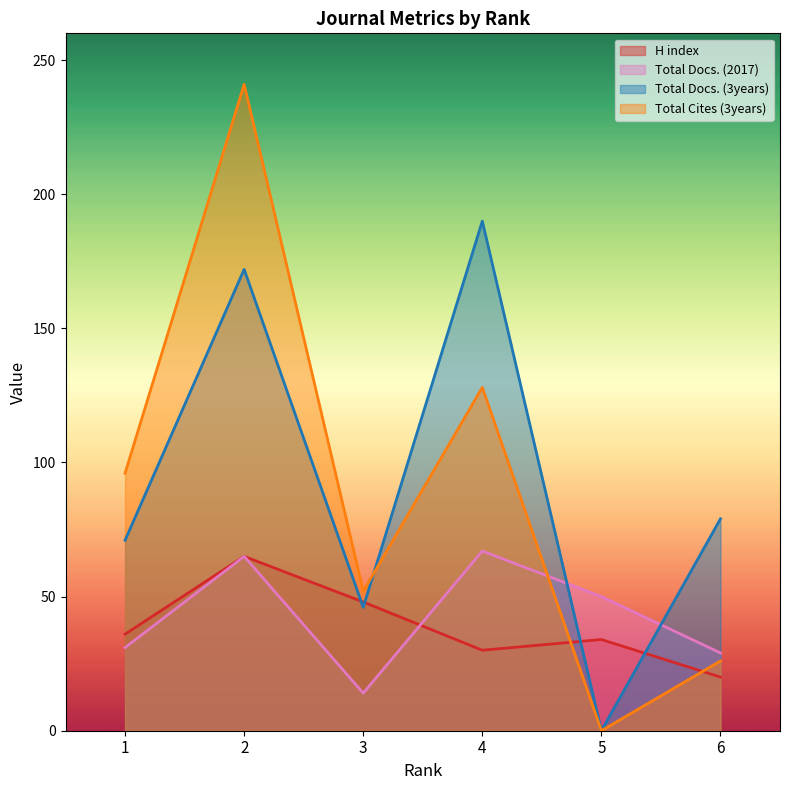

Reading left to right, what are all the values shown in this chart?

H index: 36	65	48	30	34	20
Total Docs. (2017): 31	65	14	67	50	29
Total Docs. (3years): 71	172	46	190	0	79
Total Cites (3years): 96	241	52	128	0	26